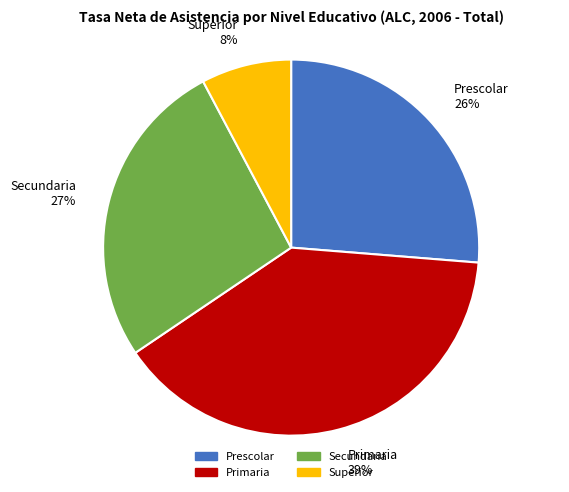

Combined, do Primaria and Superior account for over 50%?

No